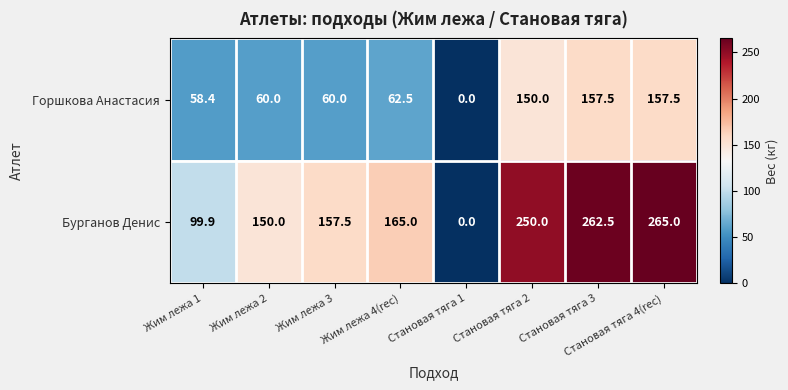

What is the spread (max minus min) of values at Жим лежа 4(rec)?

102.5